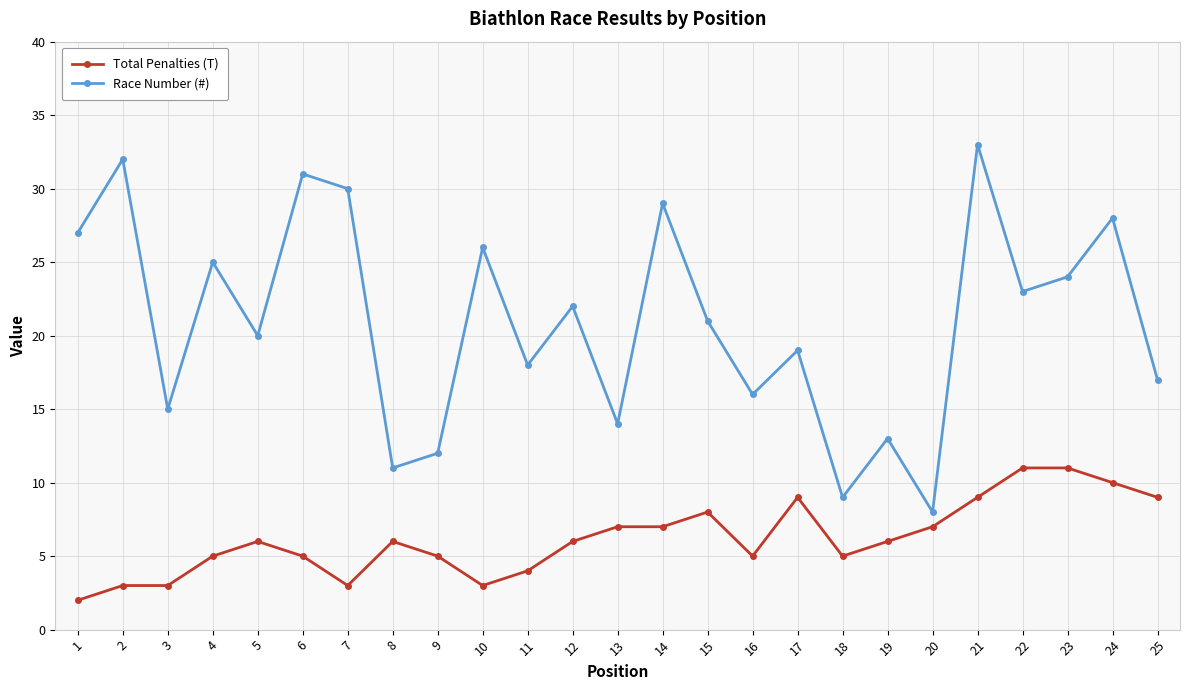

What is the value of the Total Penalties (T) point at the 16th from the left?

5